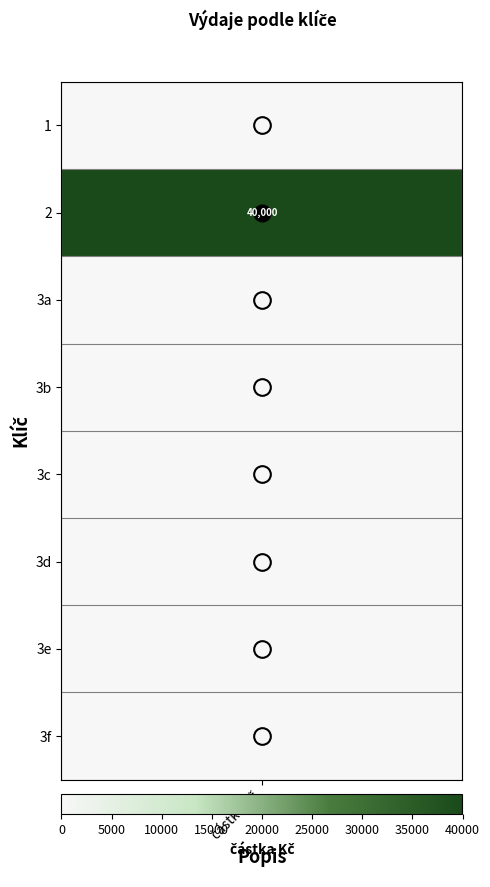

The chart shows a value of -23042 at 4. True or false?

False